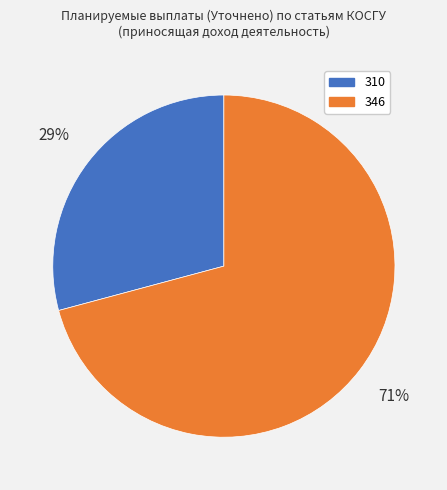

To the nearest percent, what is the difference between the largest and smallest slice percentages?

42%